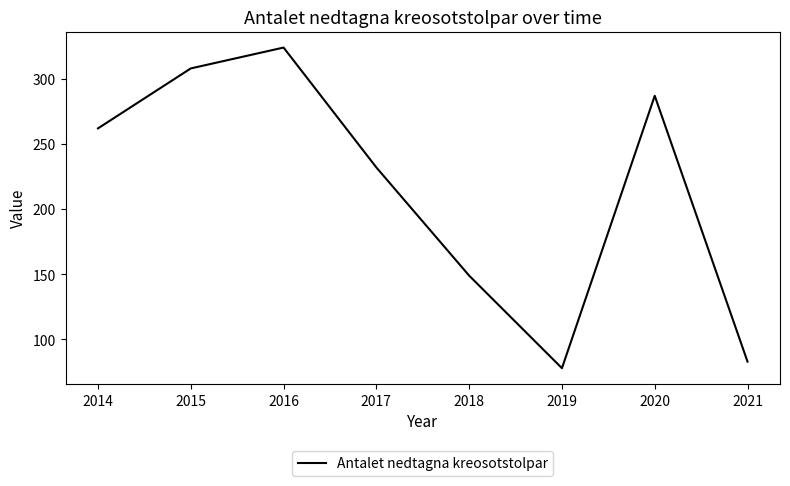

Reading left to right, list all the values displayed in this chart.

262	308	324	232	149	78	287	83